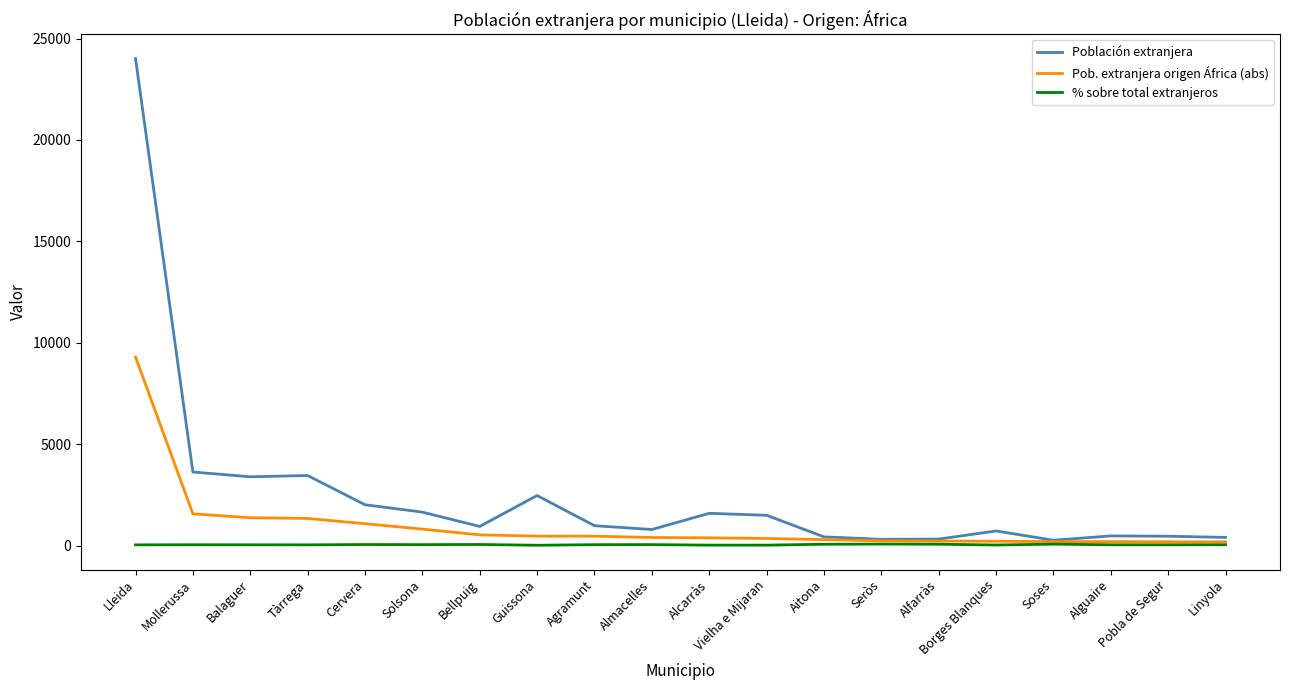

At which category does the chart reach its peak across all series?

Lleida